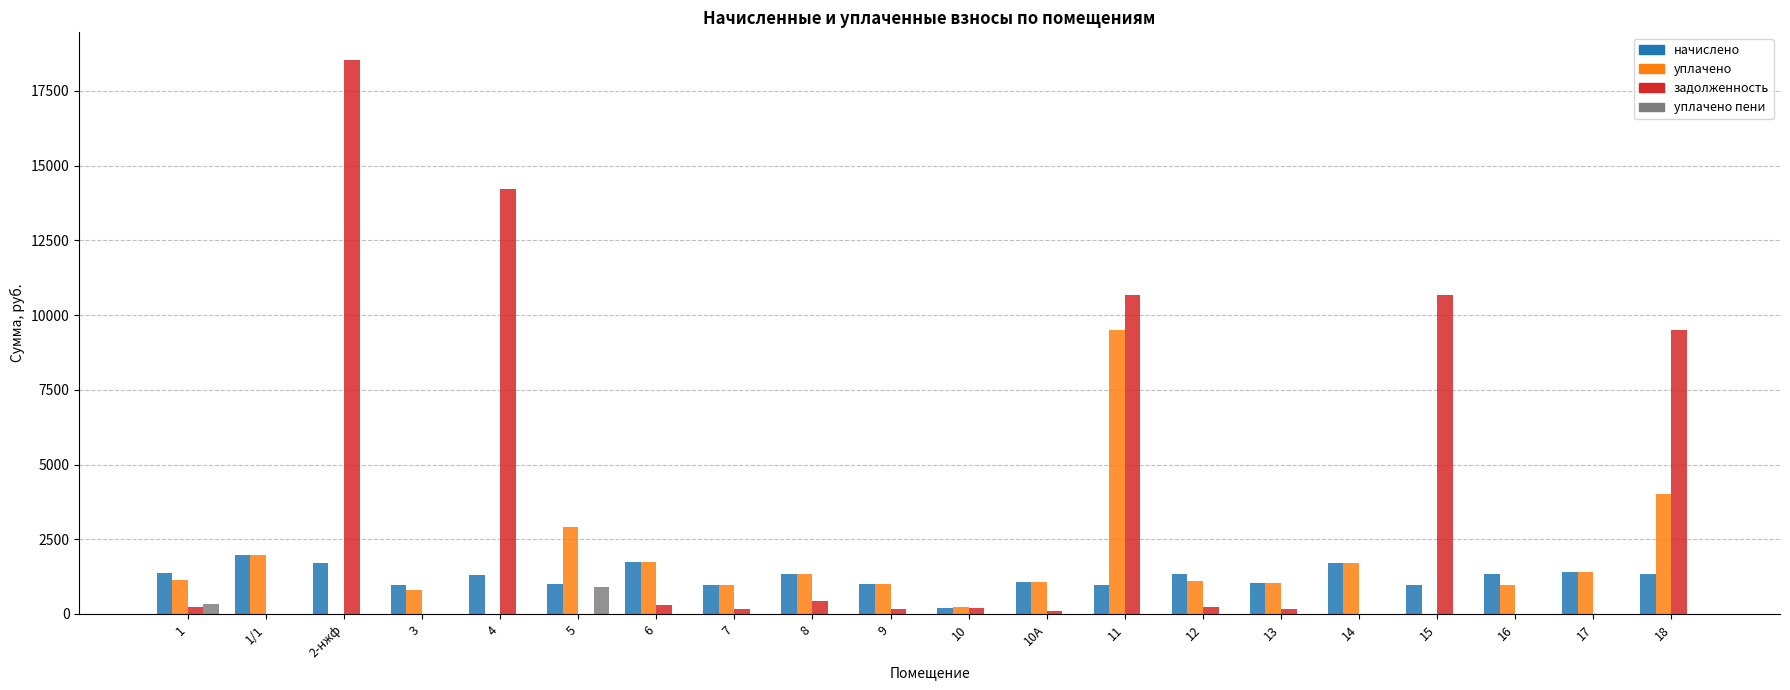

How many distinct data groups are displayed?

4